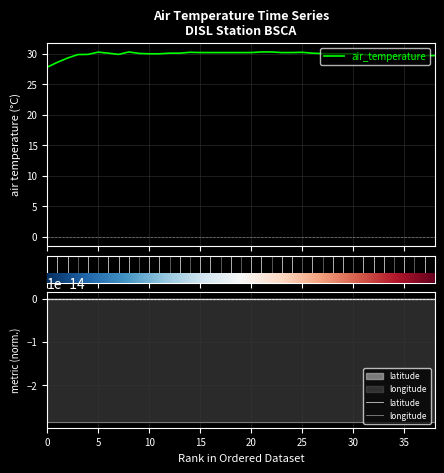

How many series are shown in this chart?

3